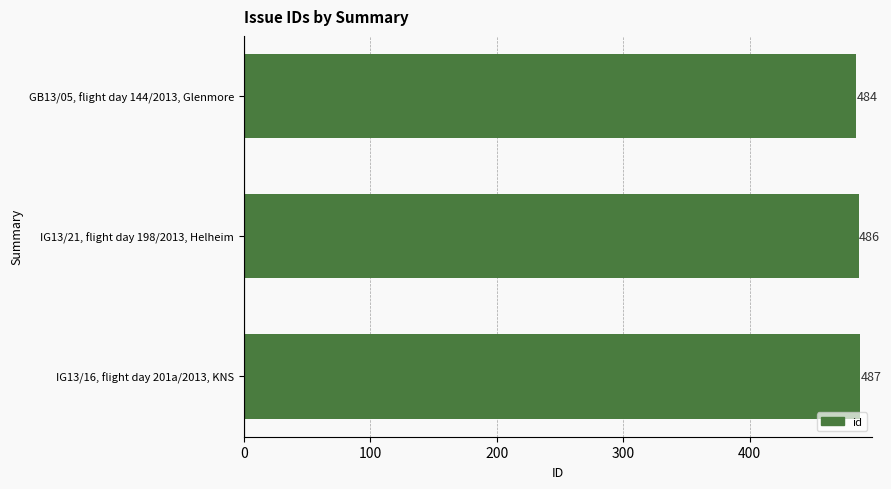

The value at IG13/21, flight day 198/2013, Helheim is 720. True or false?

False